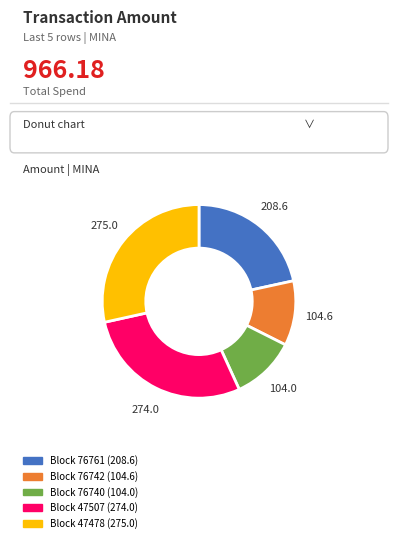

Does Block 47478 (275.0) represent more than half of the total?

No